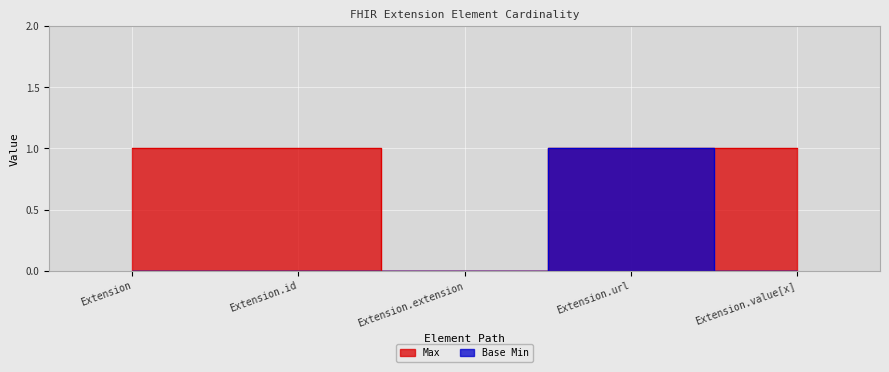

How many interior local peaks does the Base Min series have?

1